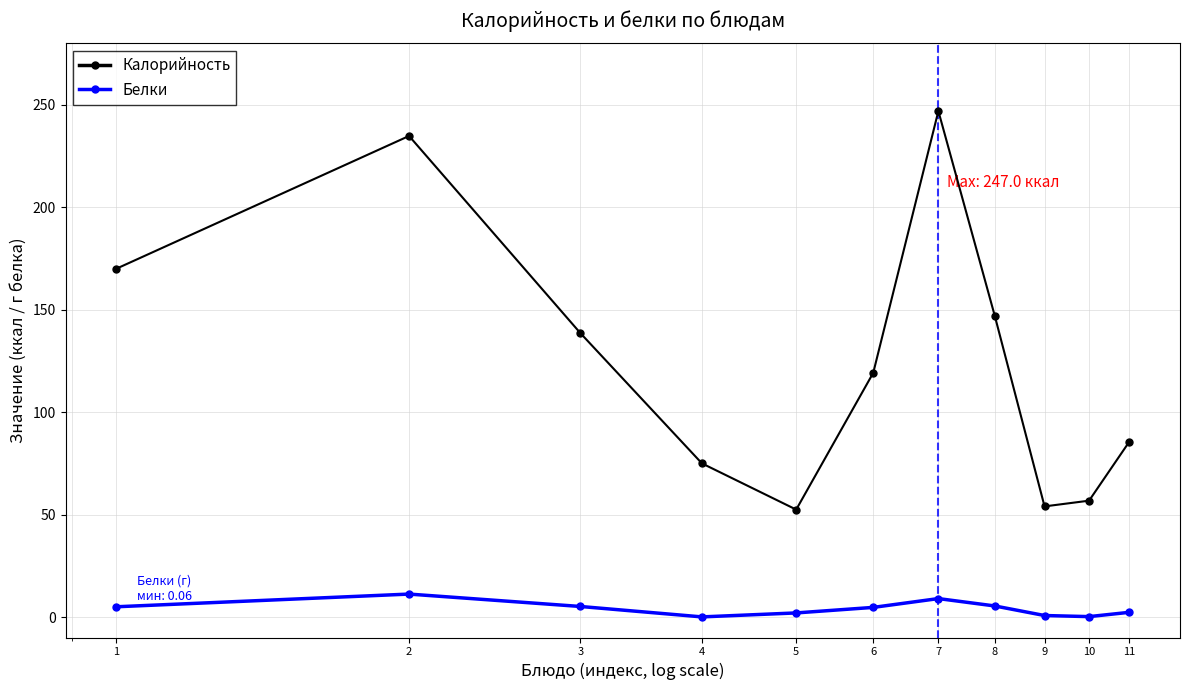

List the series in order of their overall mean, lowest first.

Белки, Калорийность